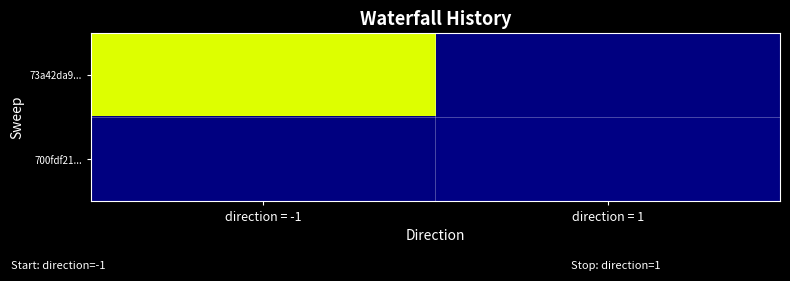

At how many categories does at least one series exceed 155?

1